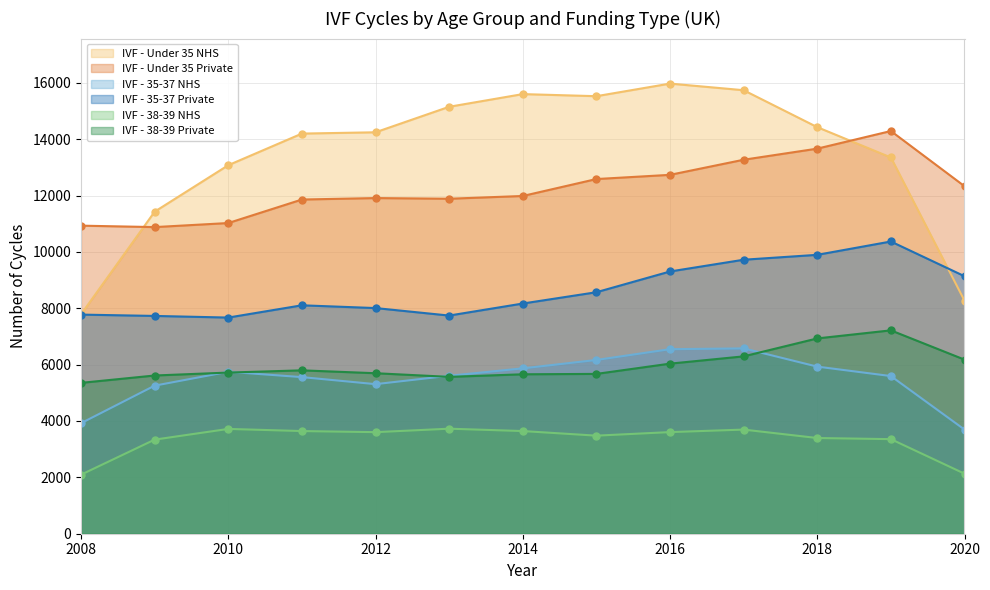

What is the value of the IVF - 35-37 Private point at the 11th from the left?

9896